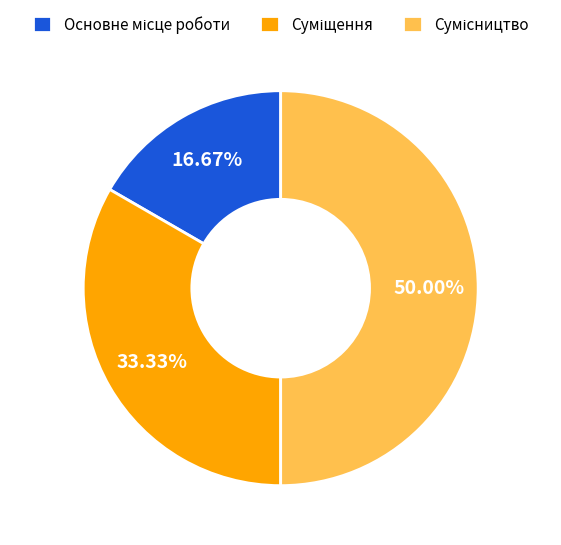

To the nearest percent, what is the difference between the largest and smallest slice percentages?

33%